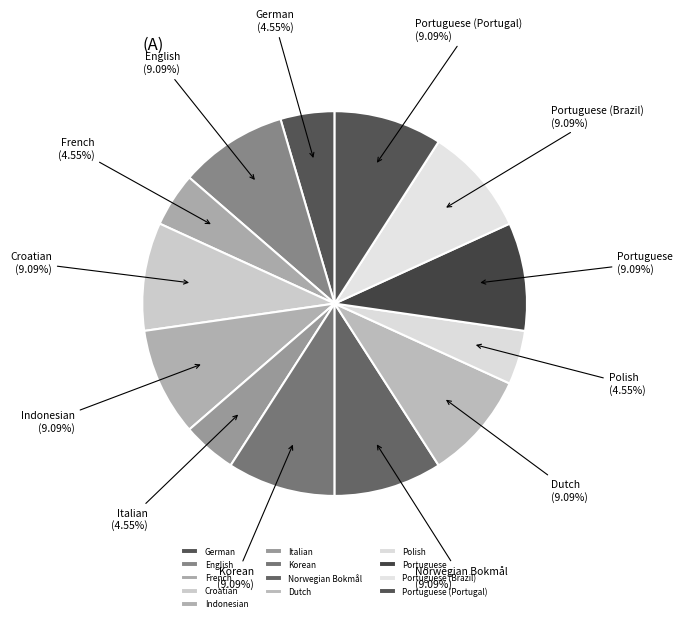

Approximately how many times larger is the value at Portuguese (Portugal) compared to German?

2.0